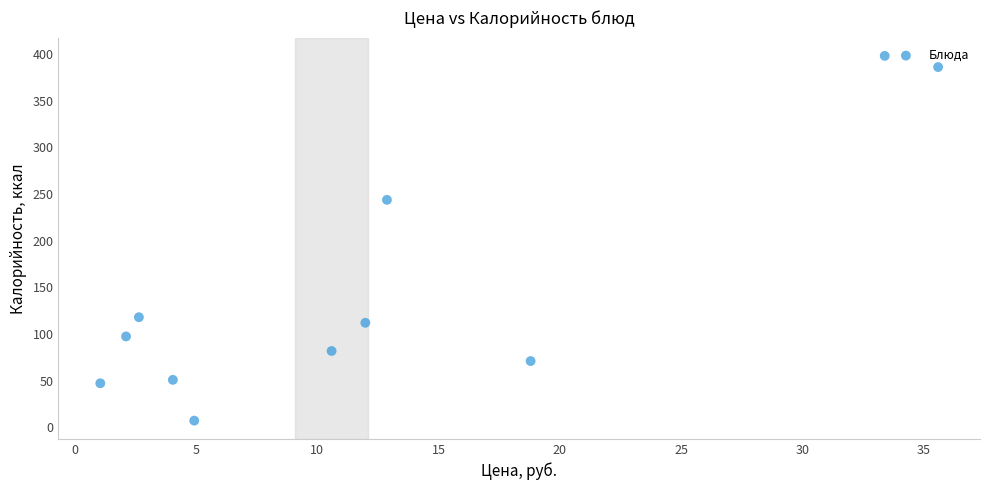

What Y value in the scatter plot is closest to 202?

243.8